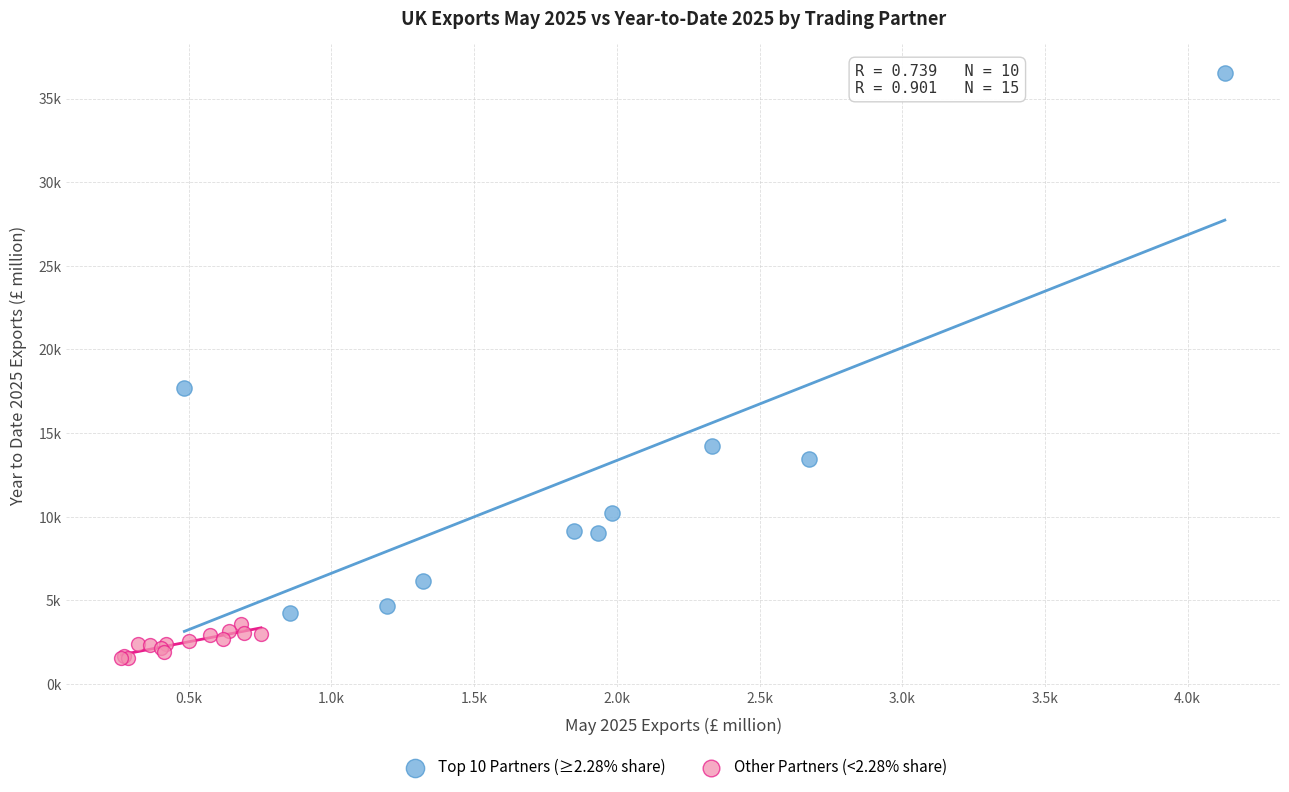

What are all the series names shown in the legend?

Top 10 Partners (≥2.28% share), Other Partners (<2.28% share)